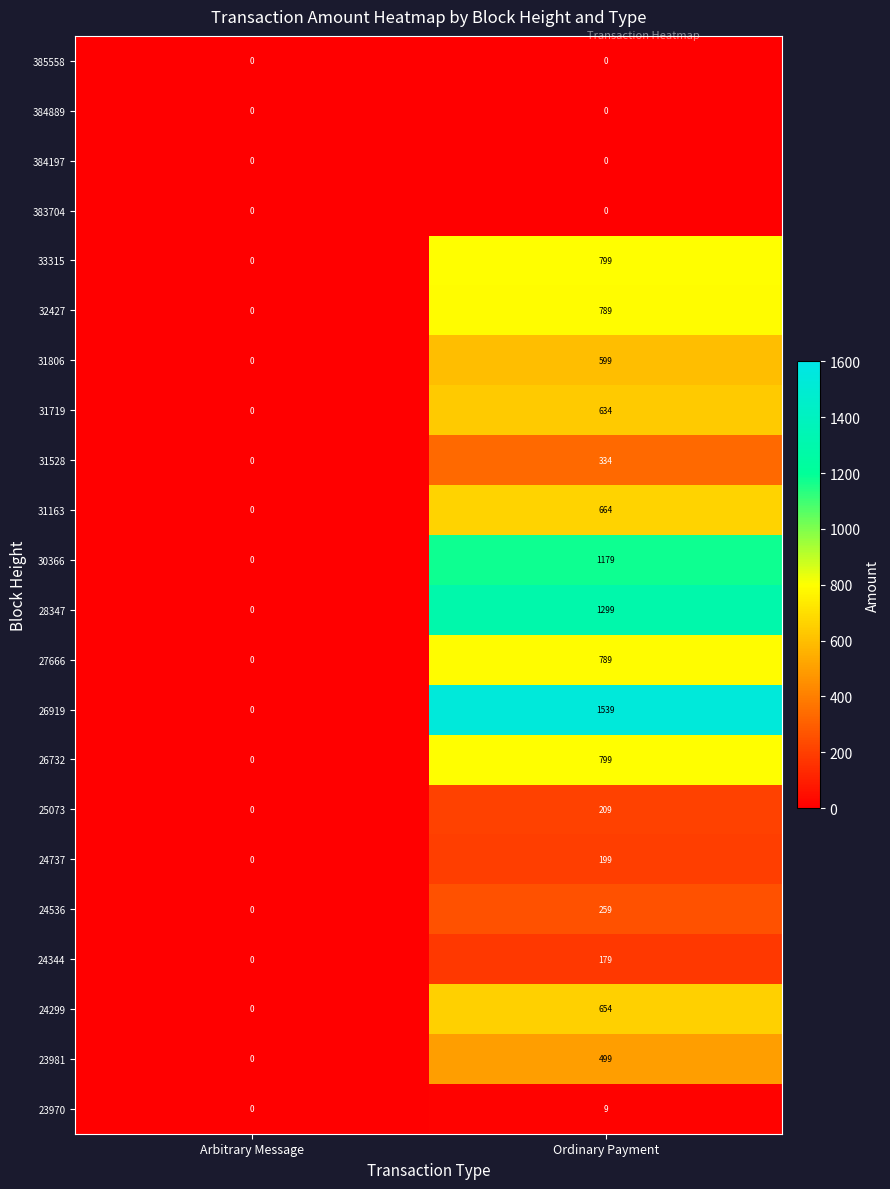

At which category is the sum across all series the highest?

Ordinary Payment